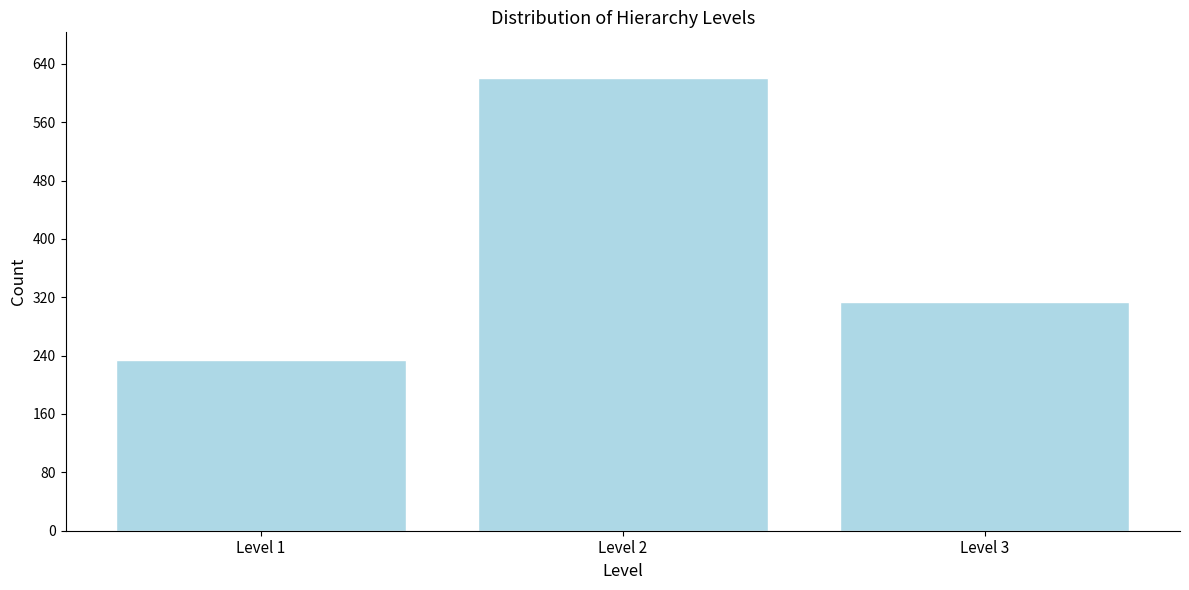

Reading left to right, what are all the values shown in this chart?

Level 1=234	Level 2=621	Level 3=314